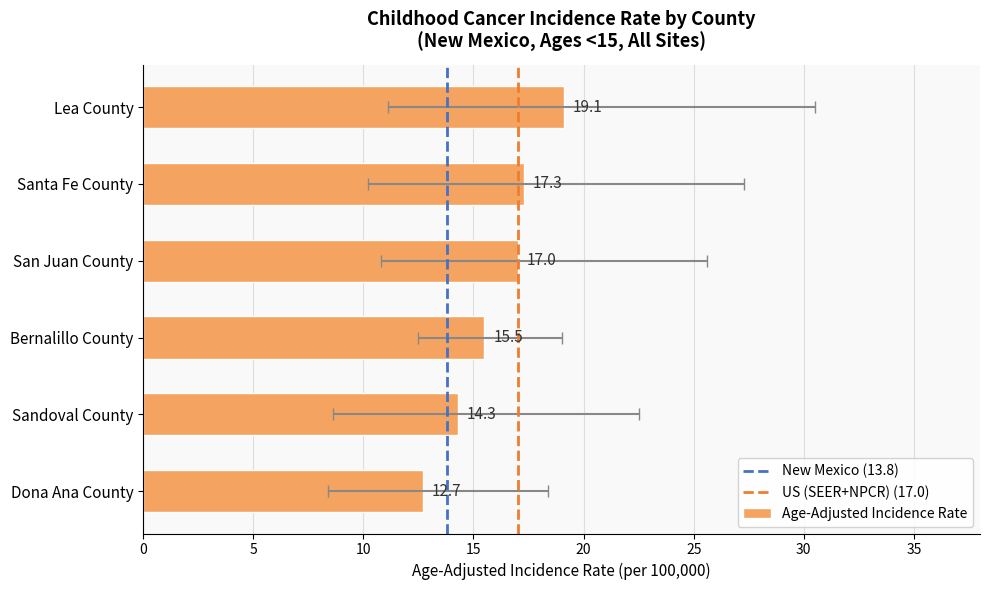

Which label corresponds to the smallest value in the chart?

Dona Ana County